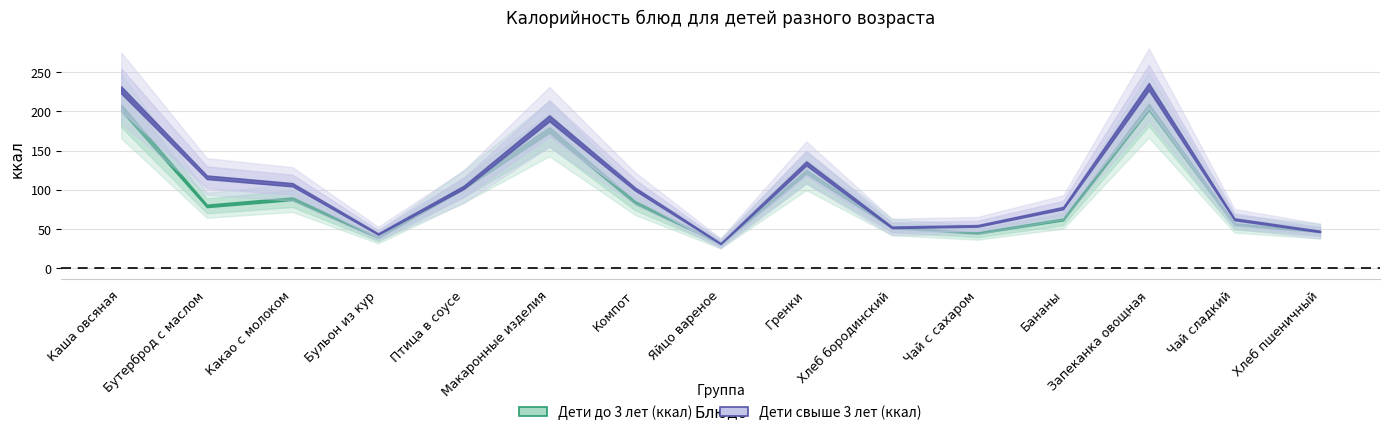

Between Хлеб бородинский and Хлеб пшеничный, which series saw the biggest shift?

Дети до 3 лет (ккал)